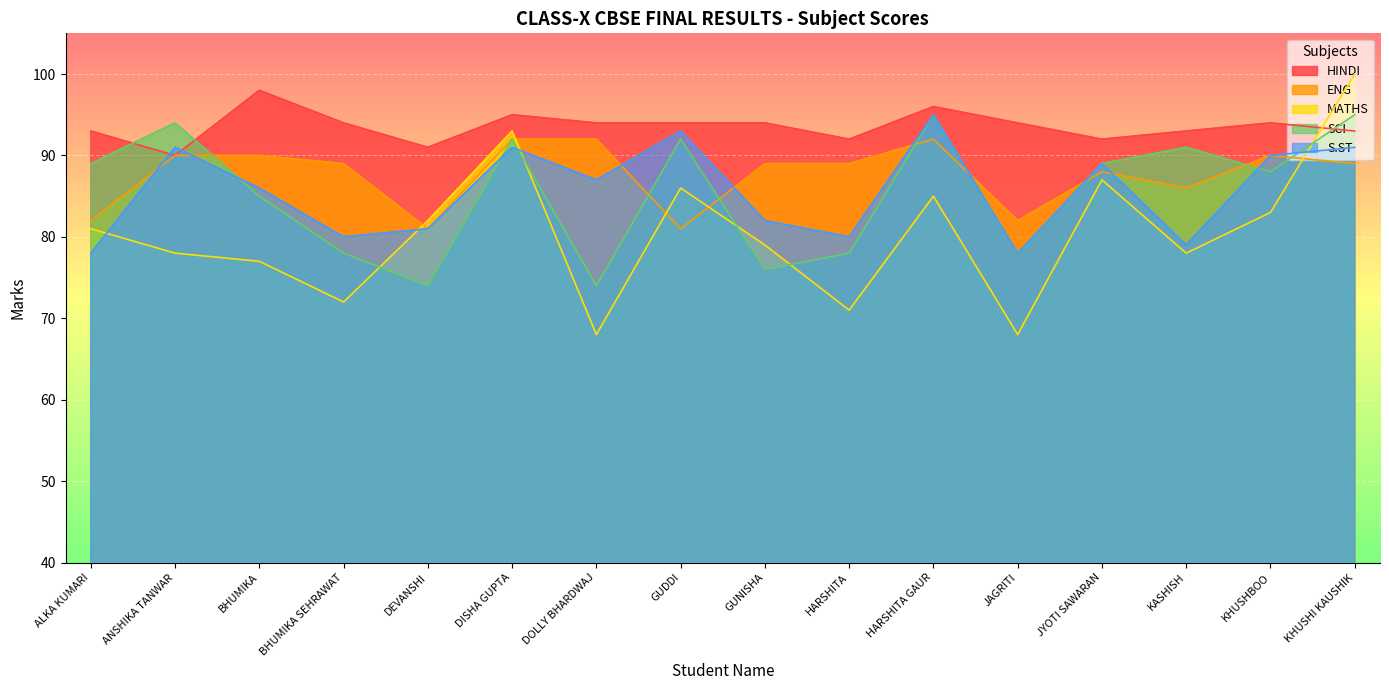

The ENG series shows 92 at DOLLY BHARDWAJ. True or false?

True